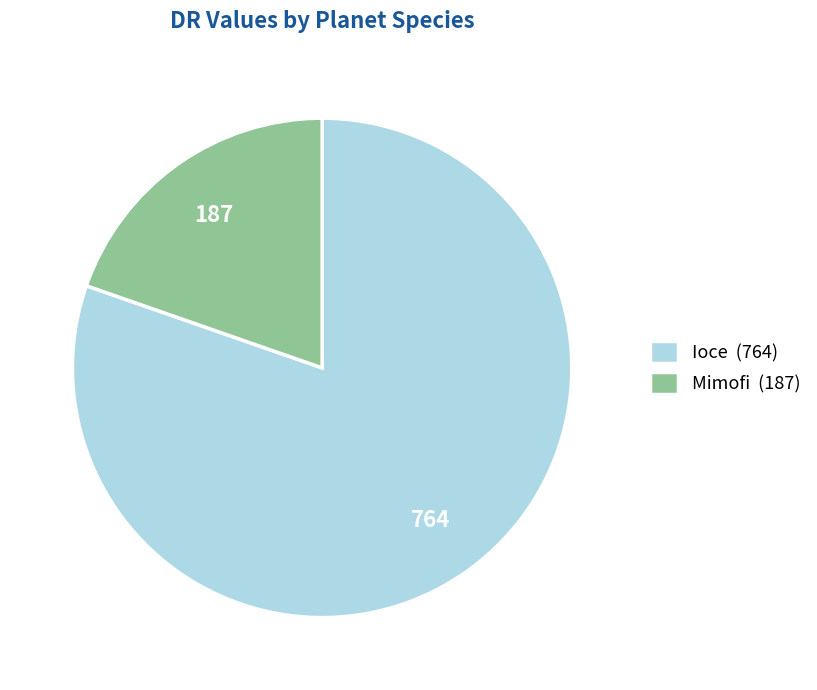

Is Ioce (764) the majority of the pie?

Yes